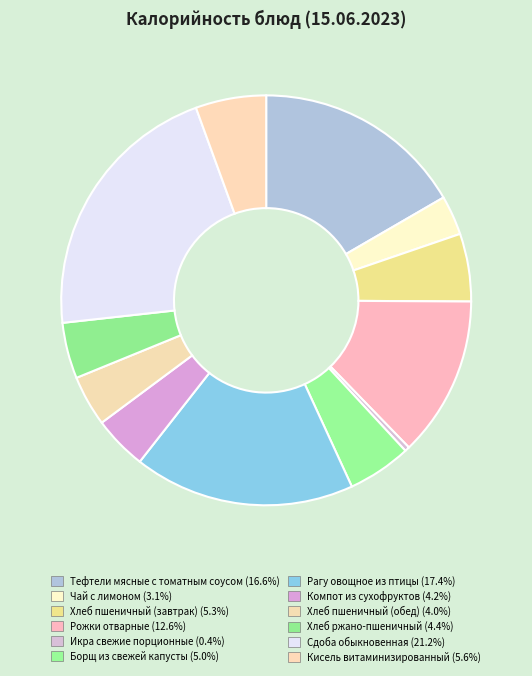

What is the largest slice in the pie chart?

Сдоба обыкновенная